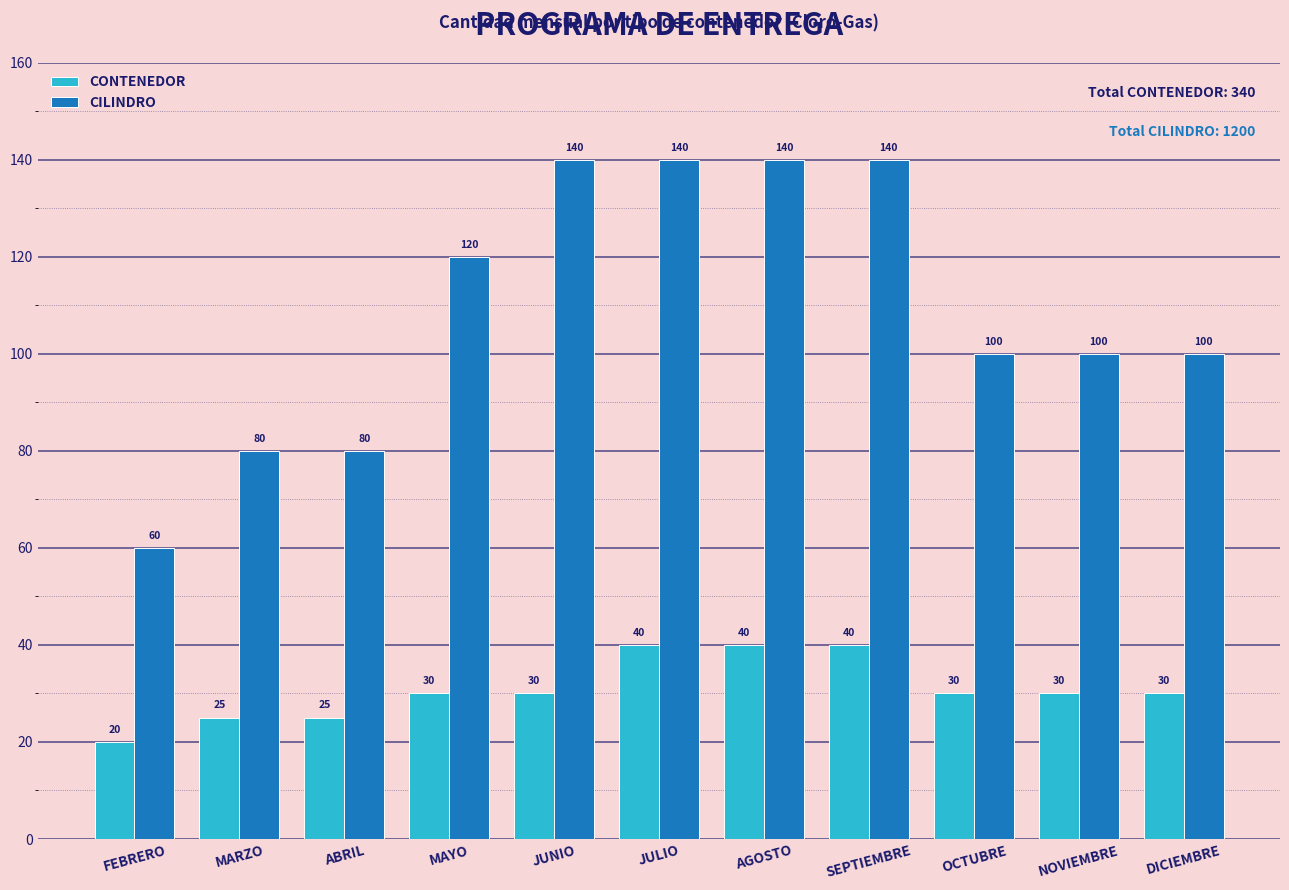

Reading right to left, what are all the values shown in this chart?

CONTENEDOR: 30	30	30	40	40	40	30	30	25	25	20
CILINDRO: 100	100	100	140	140	140	140	120	80	80	60